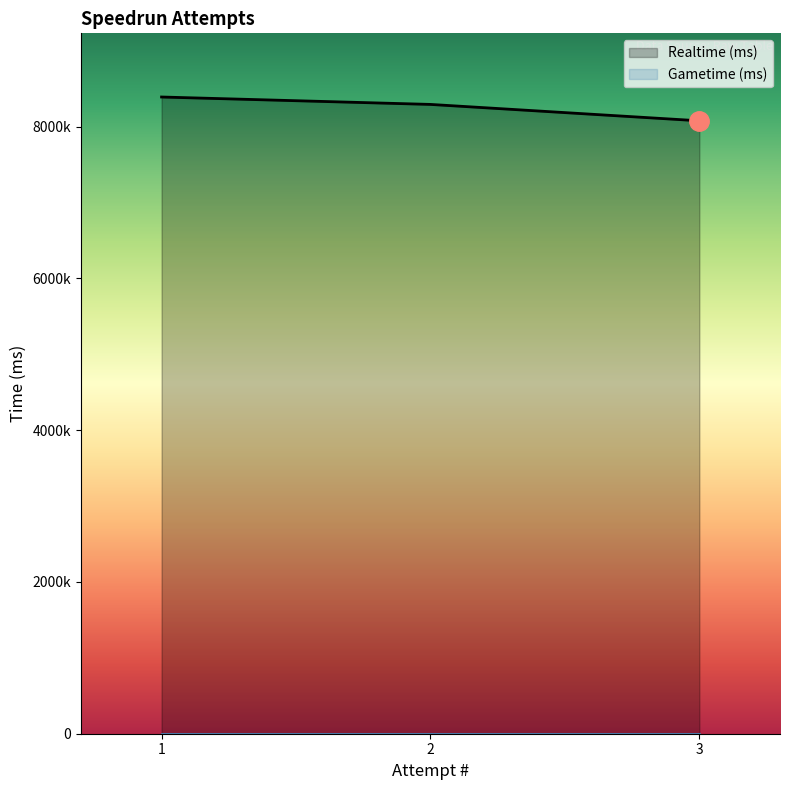

What is the value of the 2nd point from the left?

8291907